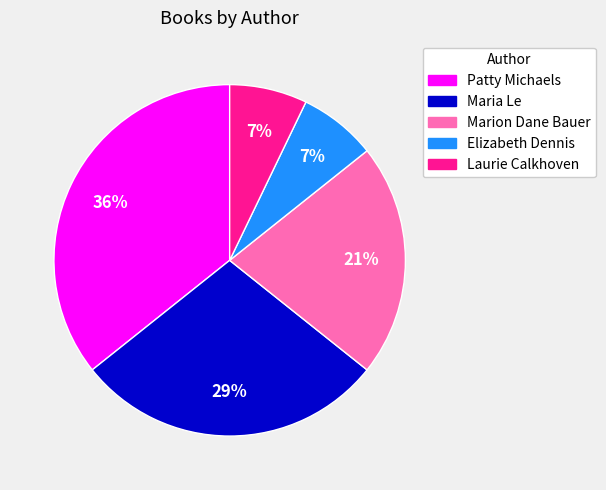

Is there any slice that represents more than half of the pie?

No